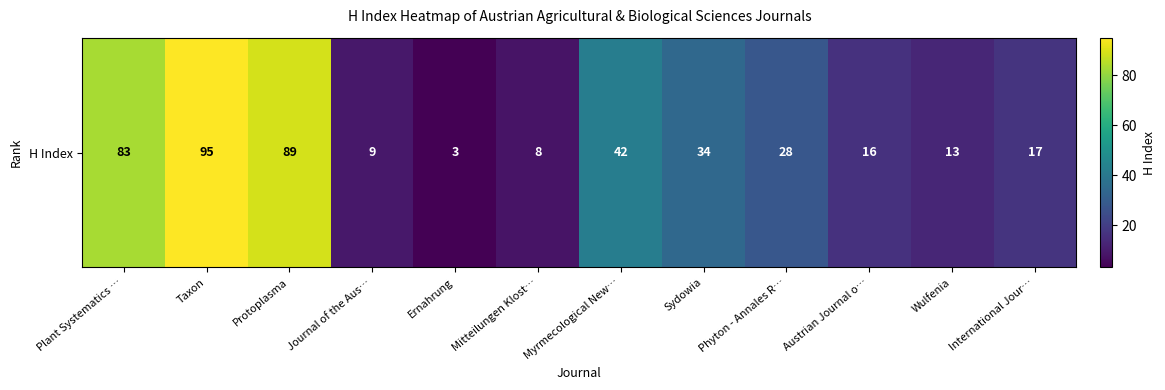

Where does the data first go above 28?

Plant Systematics …